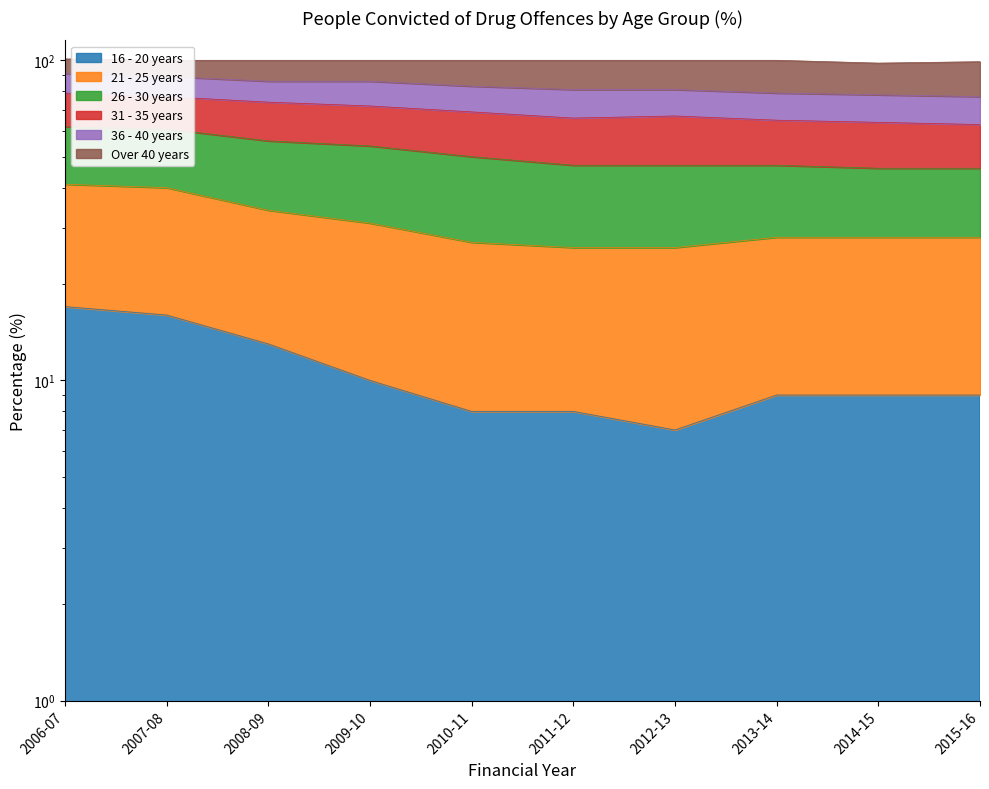

The value of 16 - 20 years at 2008-09 is 13. True or false?

True